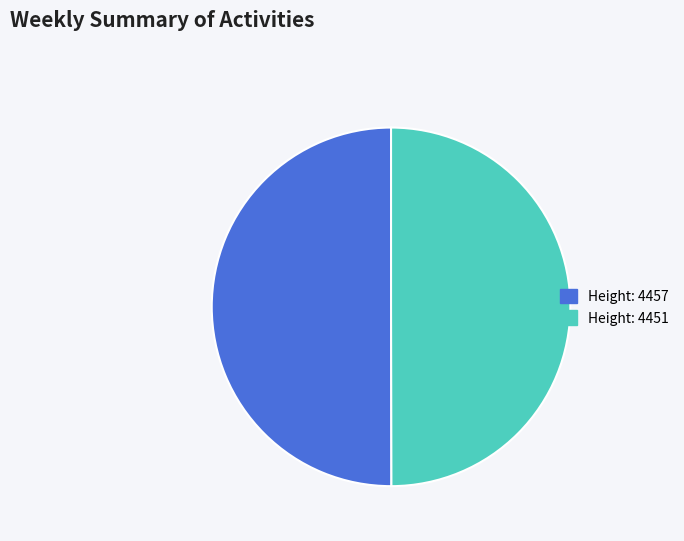

Is it true that Height: 4457 is 63% of the pie?

False